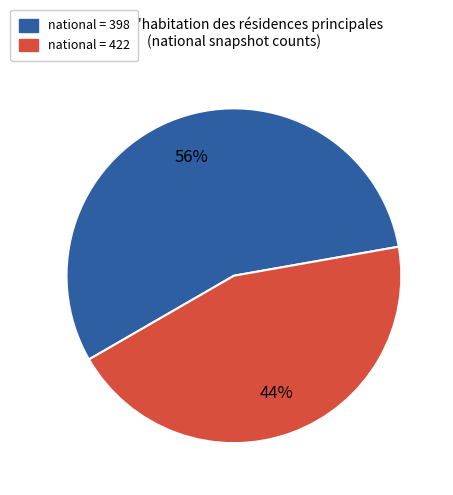

Is it true that national = 398 is 56% of the pie?

True